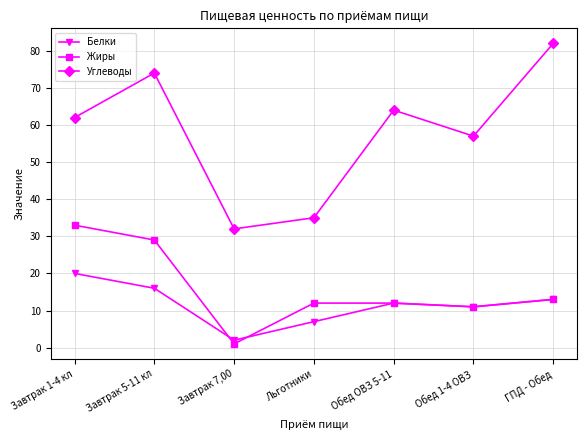

Reading left to right, transcribe all the data shown in this chart.

Белки: Завтрак 1-4 кл=20	Завтрак 5-11 кл=16	Завтрак 7,00=2	Льготники=7	Обед ОВЗ 5-11=12	Обед 1-4 ОВЗ=11	ГПД - Обед=13
Жиры: Завтрак 1-4 кл=33	Завтрак 5-11 кл=29	Завтрак 7,00=1	Льготники=12	Обед ОВЗ 5-11=12	Обед 1-4 ОВЗ=11	ГПД - Обед=13
Углеводы: Завтрак 1-4 кл=62	Завтрак 5-11 кл=74	Завтрак 7,00=32	Льготники=35	Обед ОВЗ 5-11=64	Обед 1-4 ОВЗ=57	ГПД - Обед=82